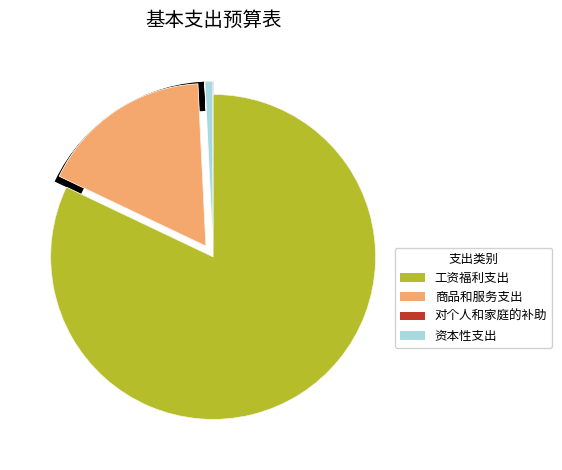

Which slice is the smallest?

对个人和家庭的补助